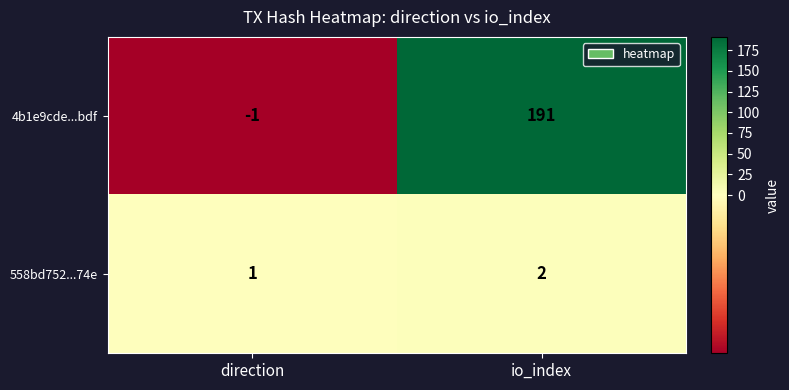

What is the sum of the 558bd752...74e values at direction and io_index?

3